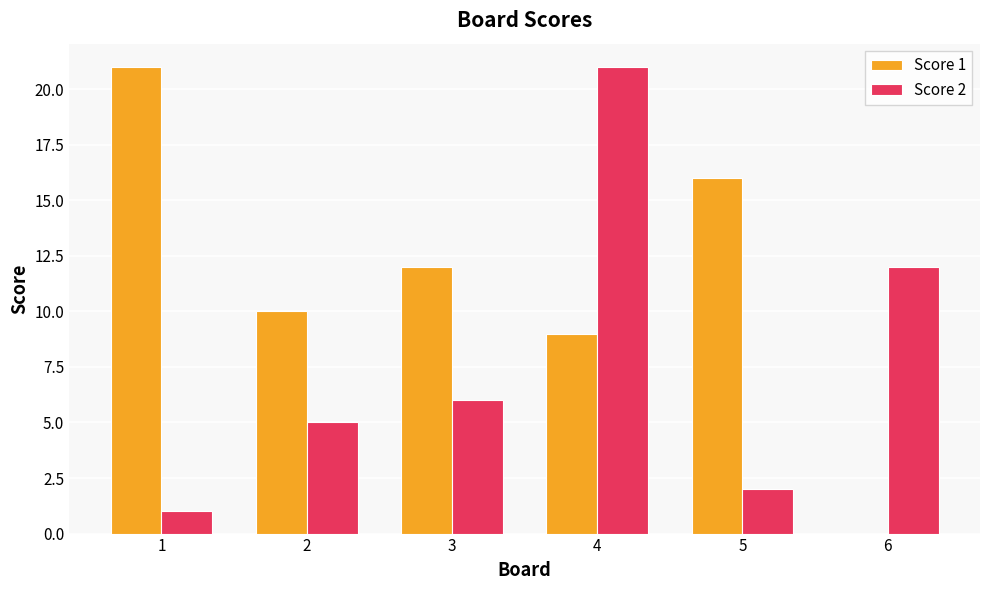

Reading left to right, extract all data points from this chart.

Score 1: 21	10	12	9	16	0
Score 2: 1	5	6	21	2	12